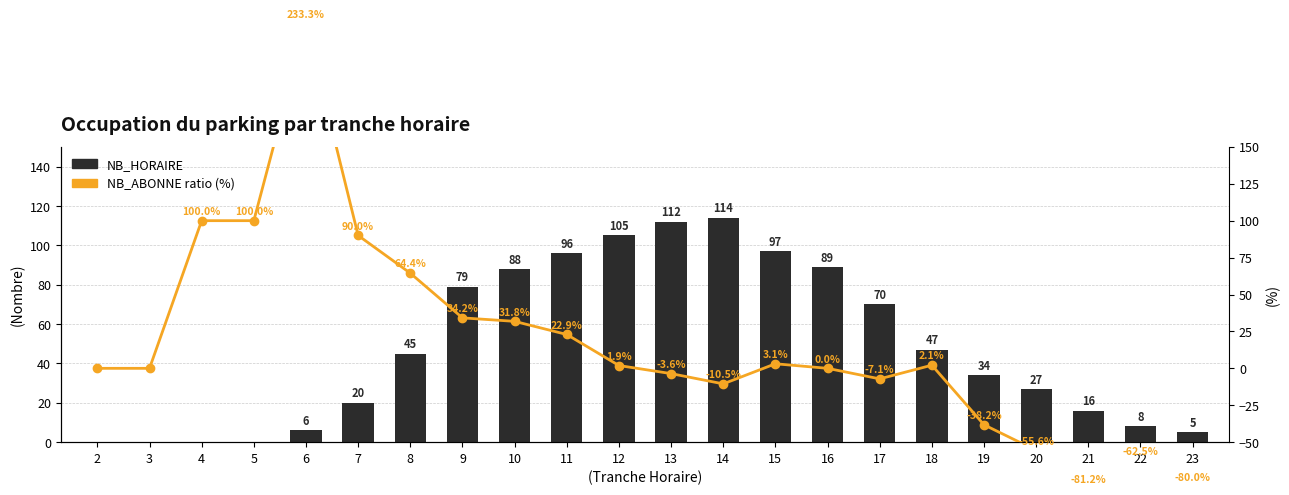

Rank the series by their average value, from lowest to highest.

NB_ABONNE vs NB_HORAIRE (%), NB_HORAIRE